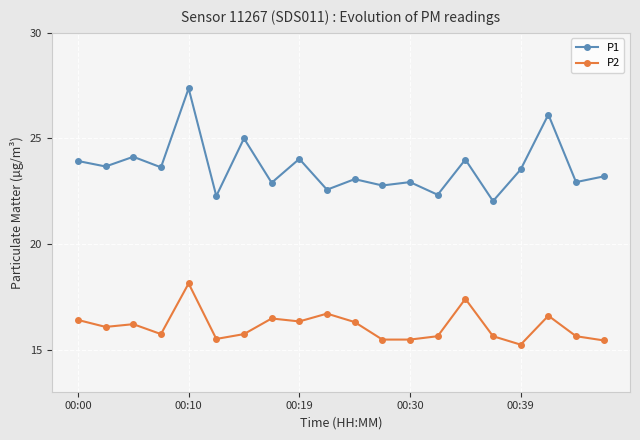

What is the value of the P1 point at the 8th from the left?

22.9